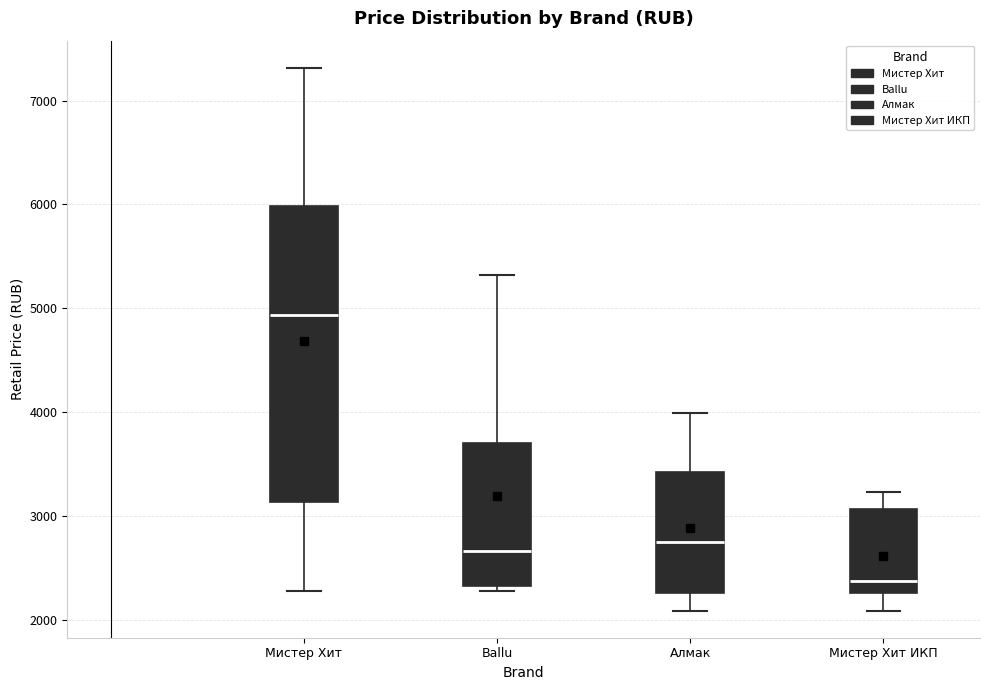

Which box's median line is the highest?

Мистер Хит